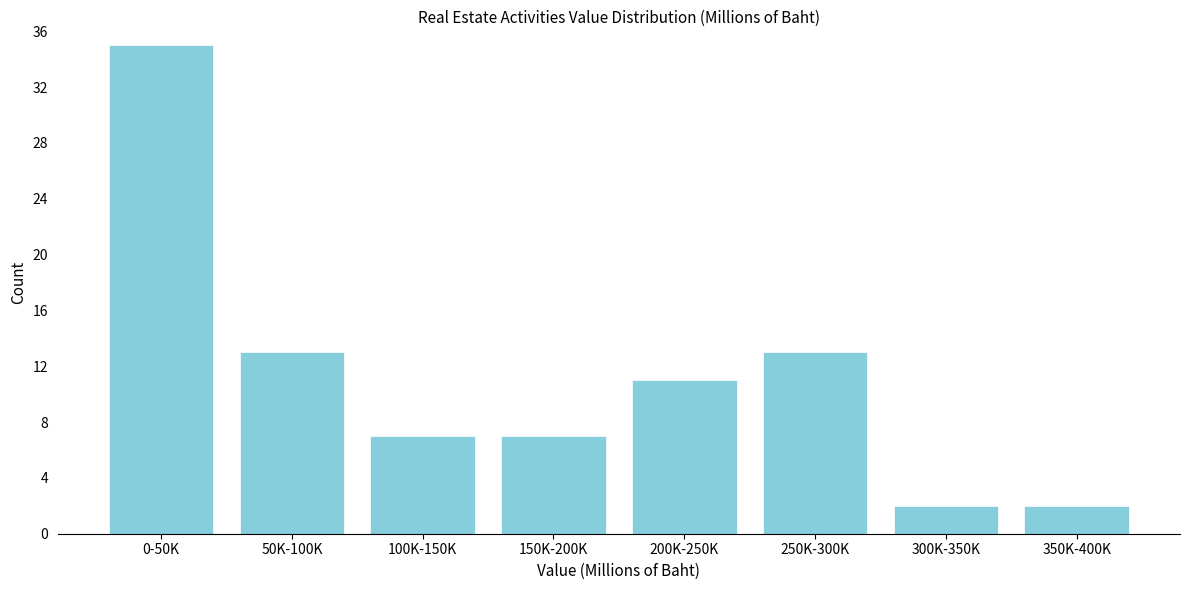

Reading right to left, what are all the values shown in this chart?

2	2	13	11	7	7	13	35